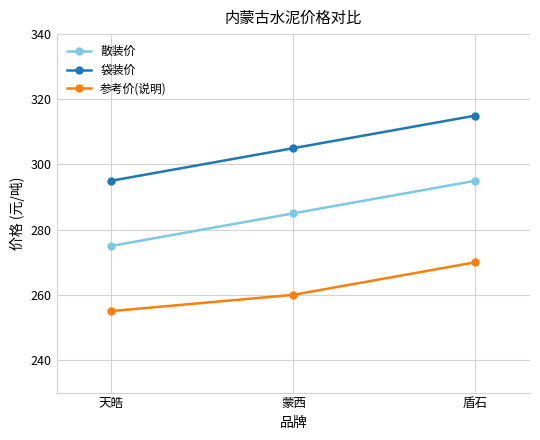

How many series are shown in this chart?

3